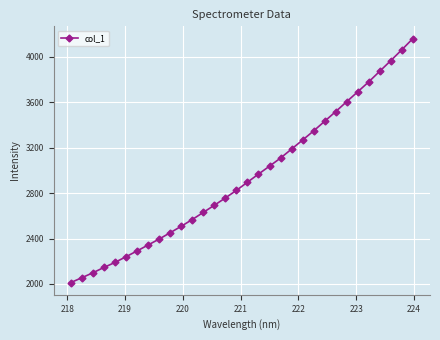

What is the average value?

2940.9